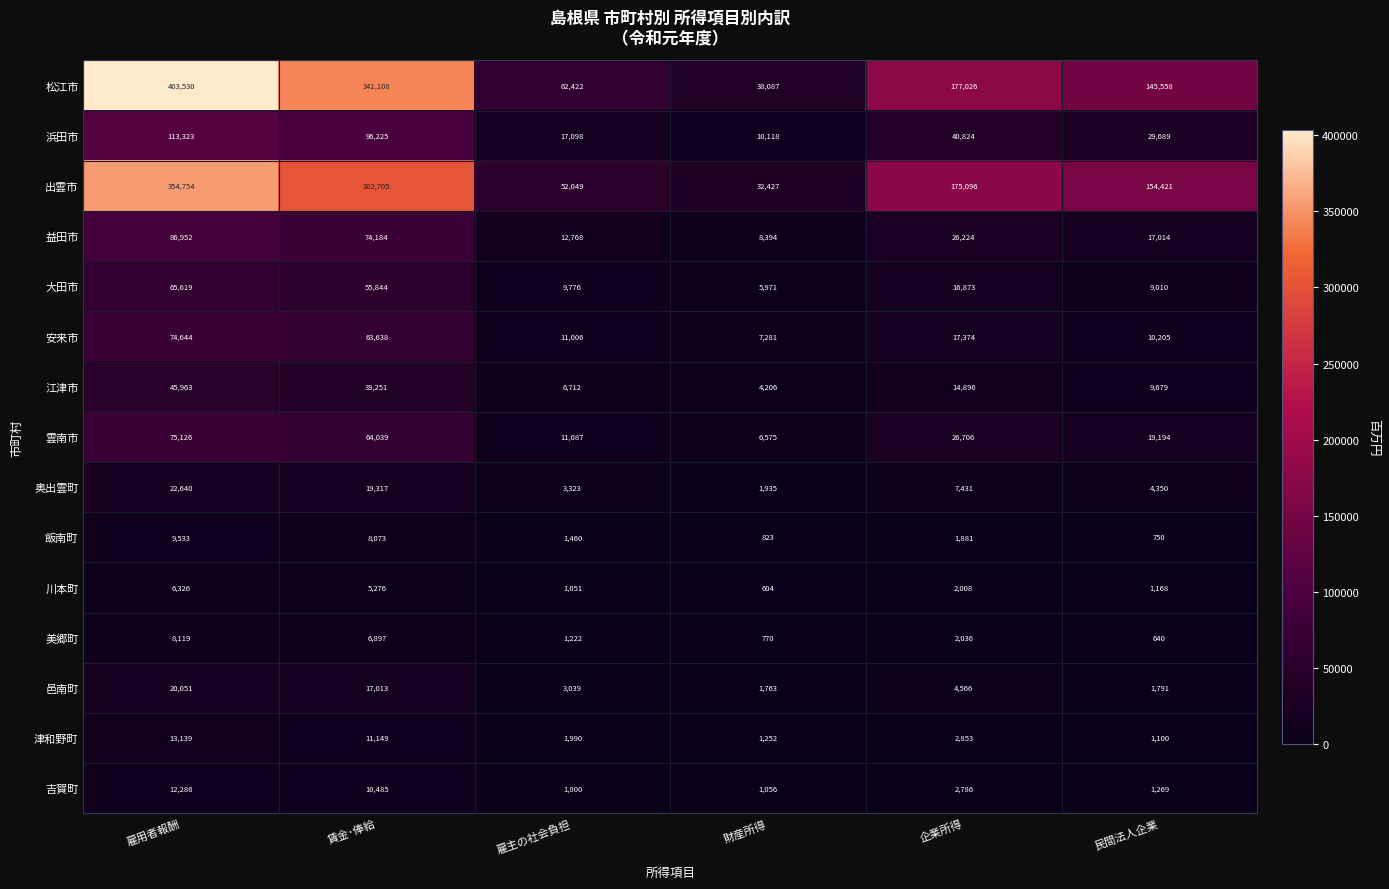

Which series has the widest spread of values?

松江市